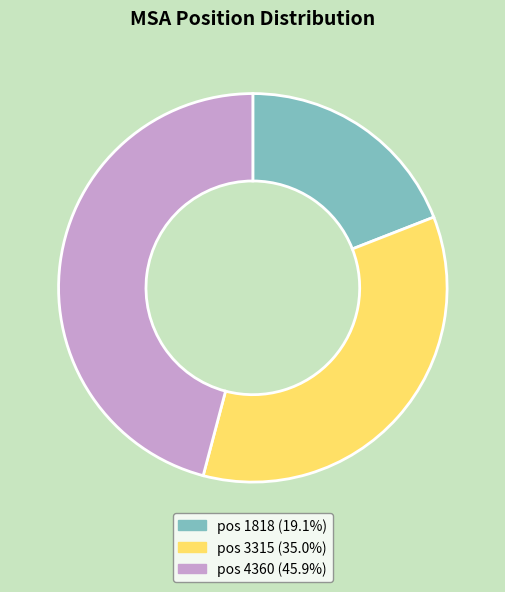

How many slices are in this pie chart?

3